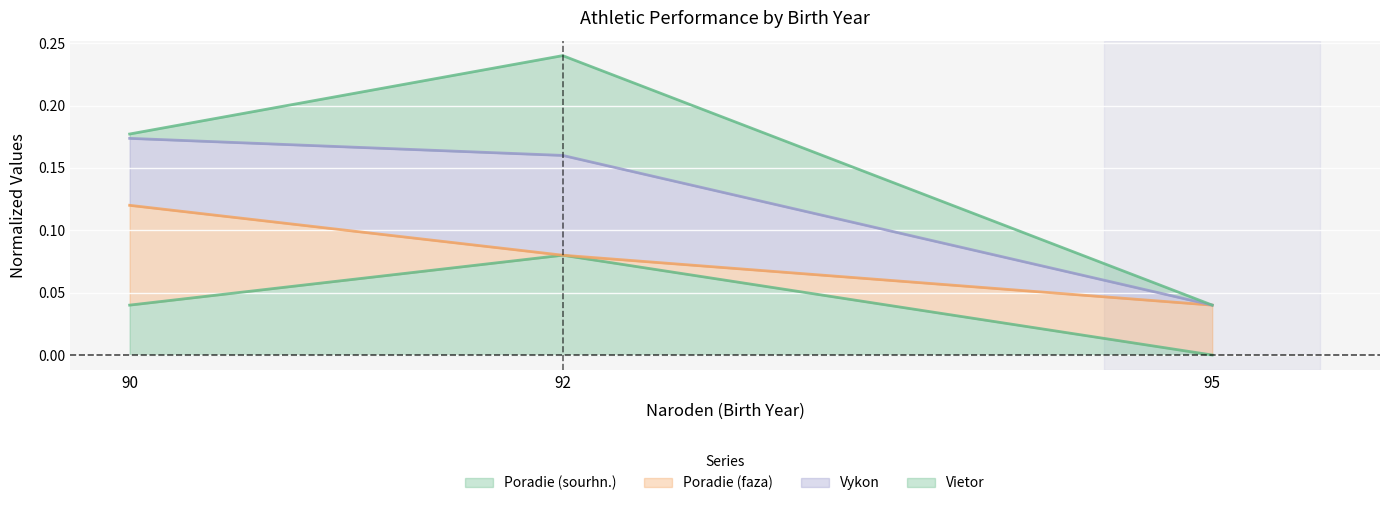

The value of Vykon at 95 is 0.0. True or false?

True